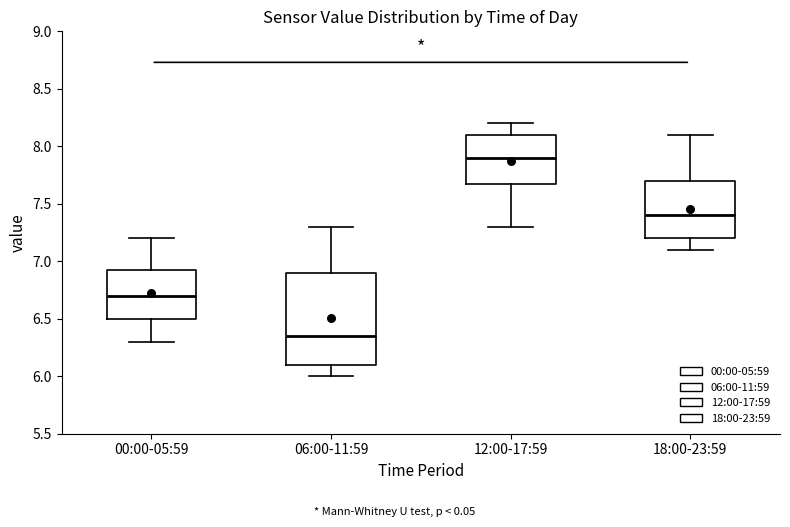

Which box is the tallest, from its lower edge to its upper edge?

06:00-11:59